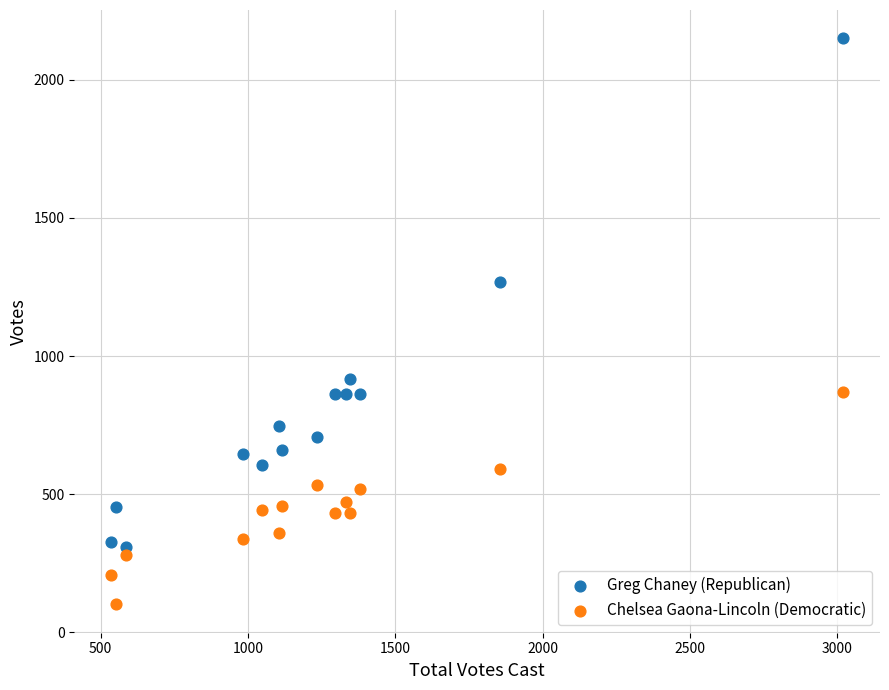

Which series reaches the maximum Y coordinate?

Greg Chaney (Republican)